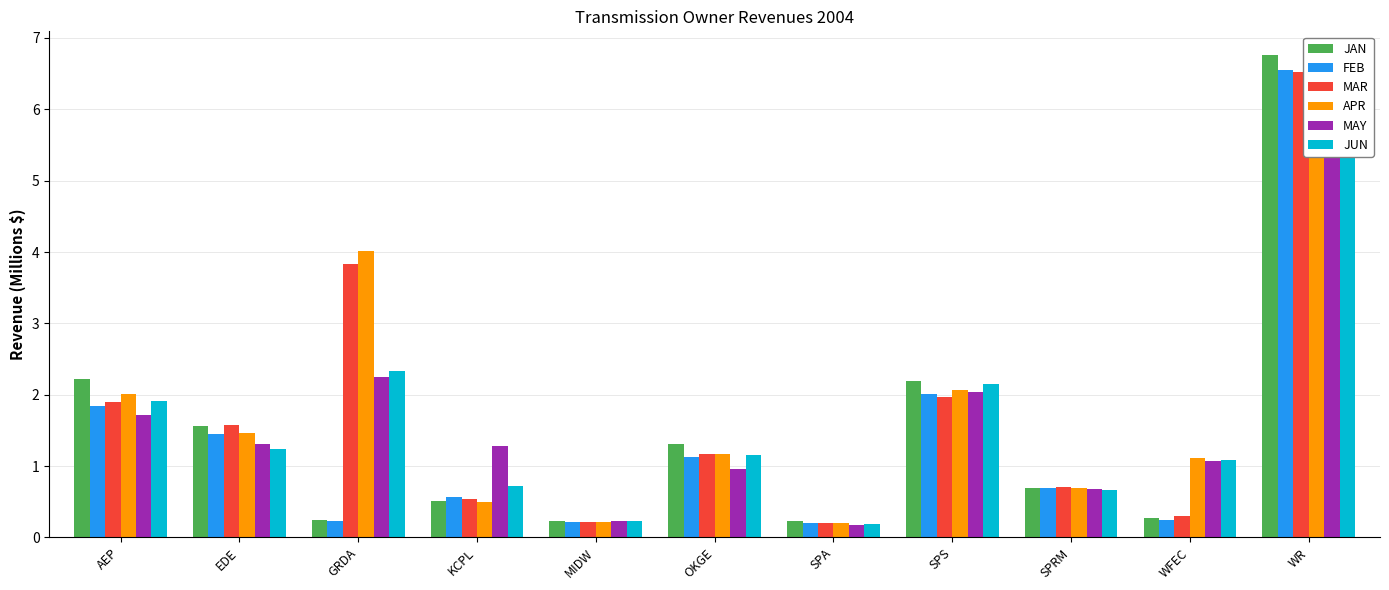

Where does the APR series first go above 1?

AEP